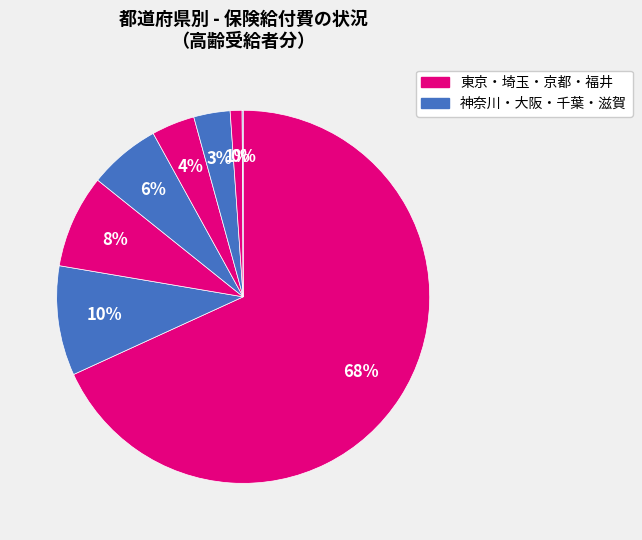

Which slice is the largest?

東京